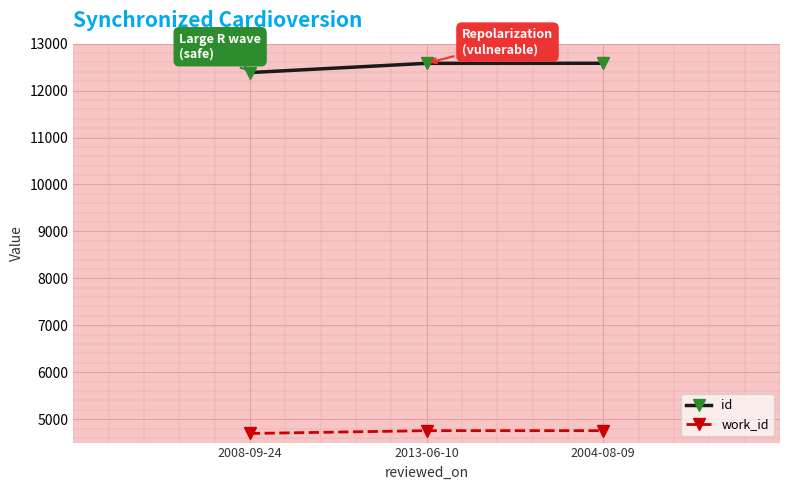

Rank the series at 2013-06-10 from lowest to highest value.

work_id, id